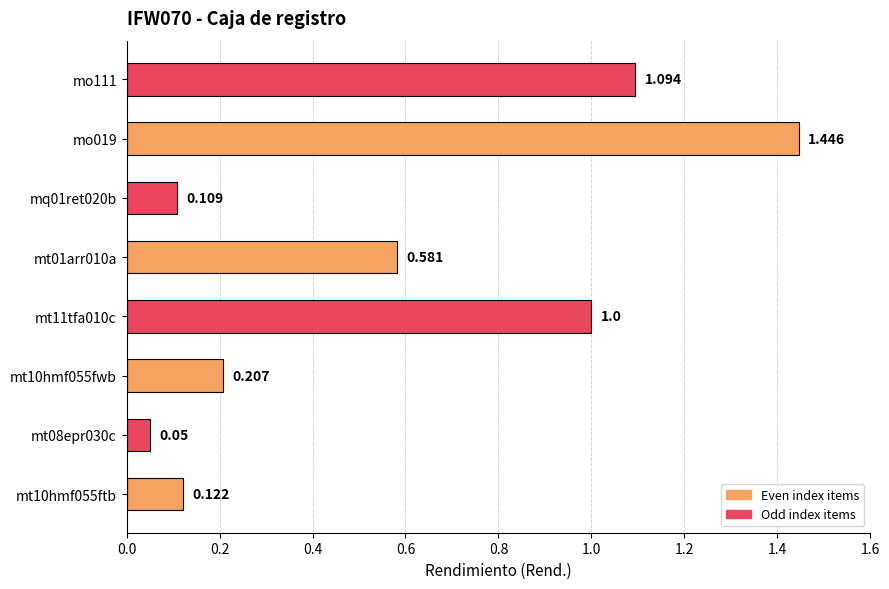

How many data points does each series have?

8